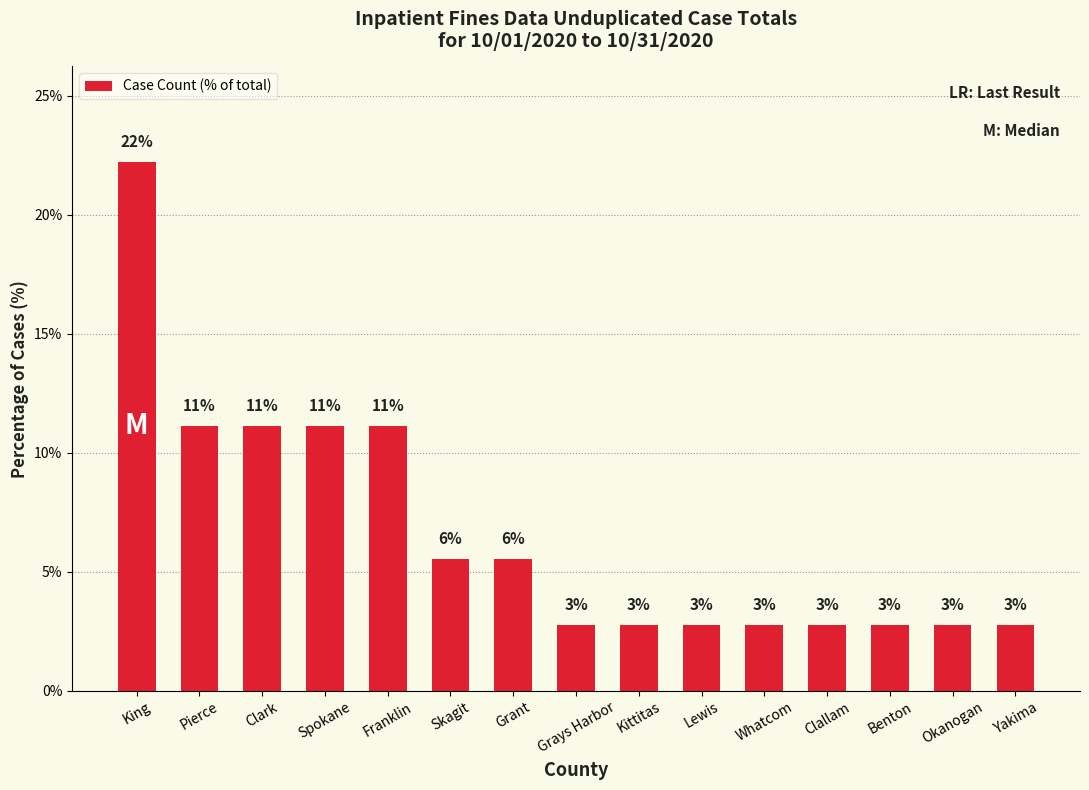

The value at Spokane is 5.8. True or false?

False